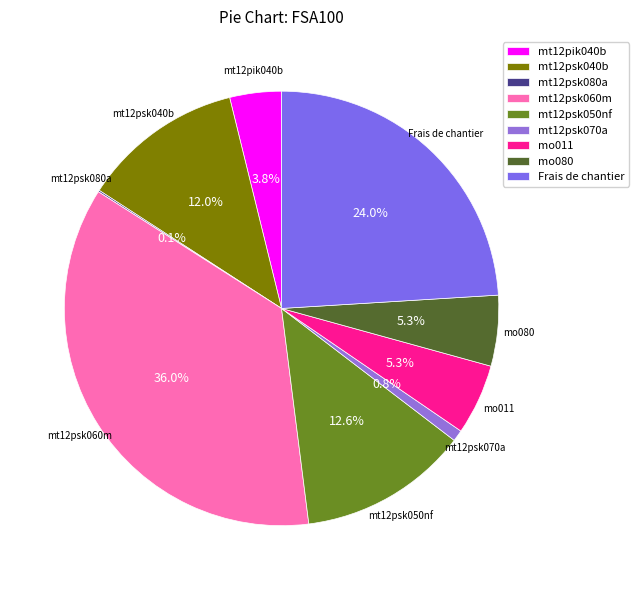

Which has a higher value, mt12psk060m or mt12pik040b?

mt12psk060m